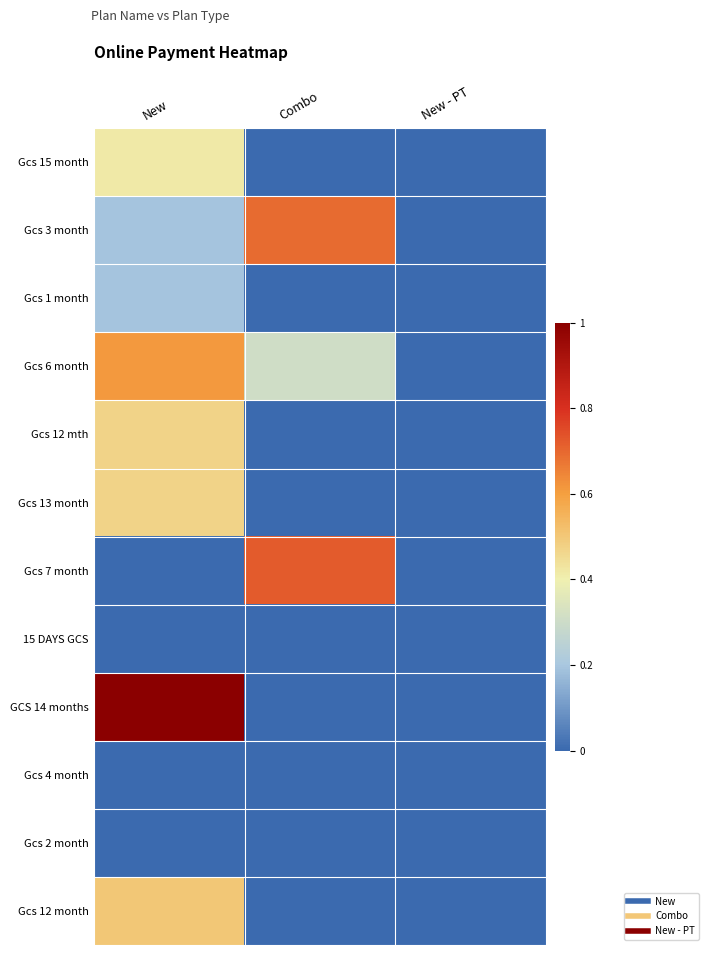

List the series in order of their peak value, highest first.

GCS 14 months, Gcs 7 month, Gcs 3 month, Gcs 6 month, Gcs 12 month, Gcs 12 mth, Gcs 13 month, Gcs 15 month, Gcs 1 month, 15 DAYS GCS, Gcs 4 month, Gcs 2 month